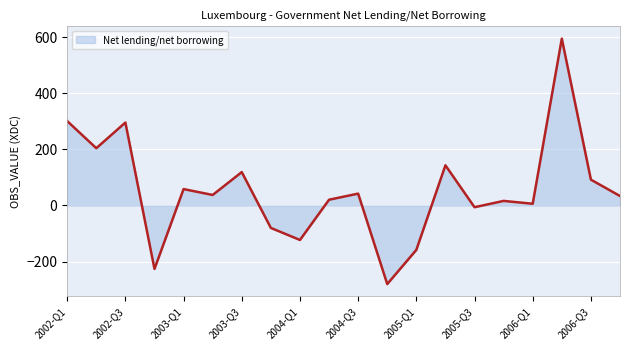

What is the difference between the maximum and minimum values?

875.0